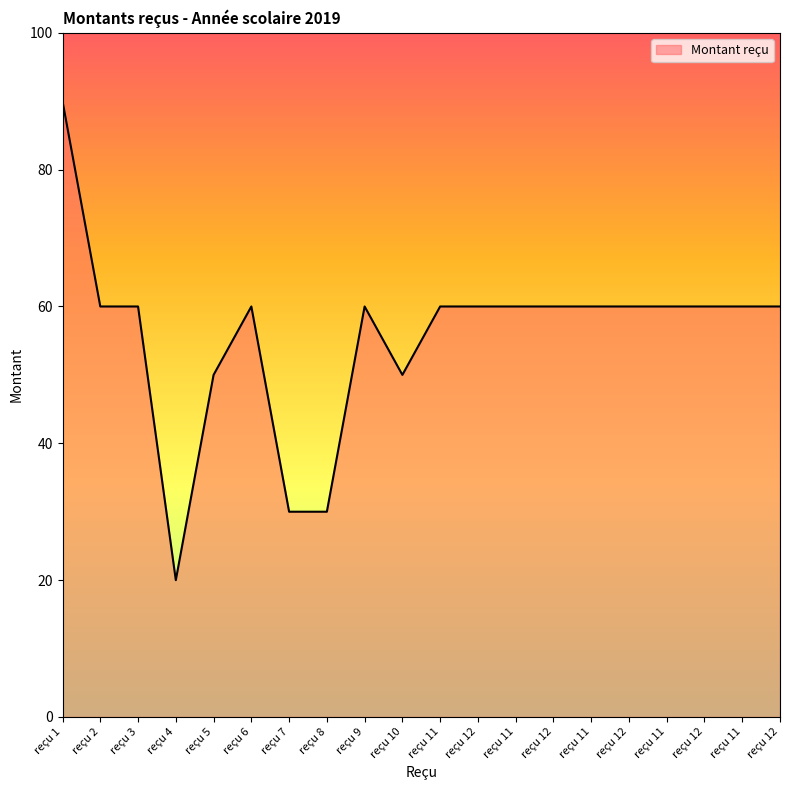

List the labels in order of value, largest first.

reçu 1, reçu 2, reçu 3, reçu 6, reçu 9, reçu 11, reçu 12, reçu 11, reçu 12, reçu 11, reçu 12, reçu 11, reçu 12, reçu 11, reçu 12, reçu 5, reçu 10, reçu 7, reçu 8, reçu 4